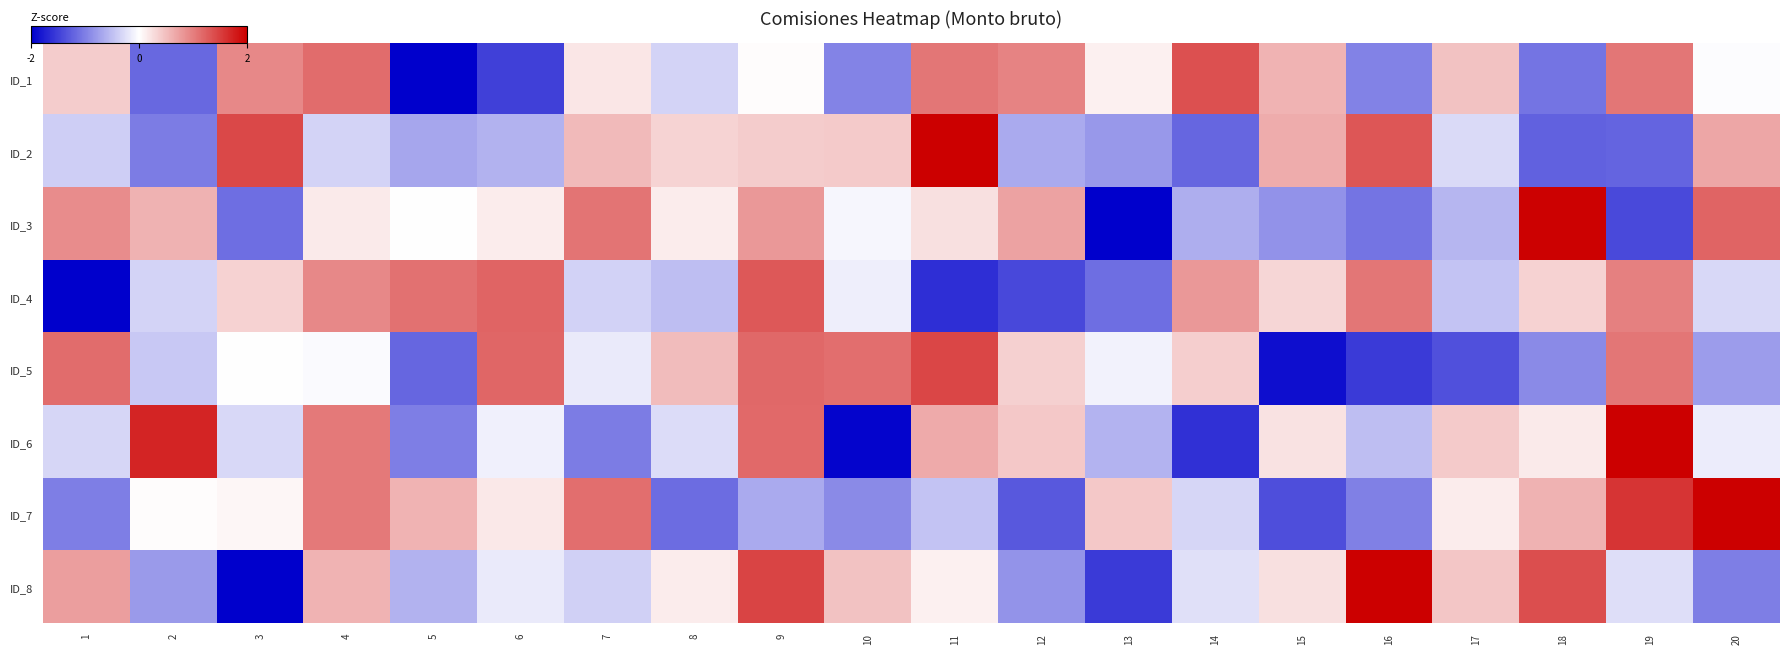

List the series in order of their peak value, lowest first.

ID_4, ID_1, ID_5, ID_3, ID_6, ID_8, ID_7, ID_2